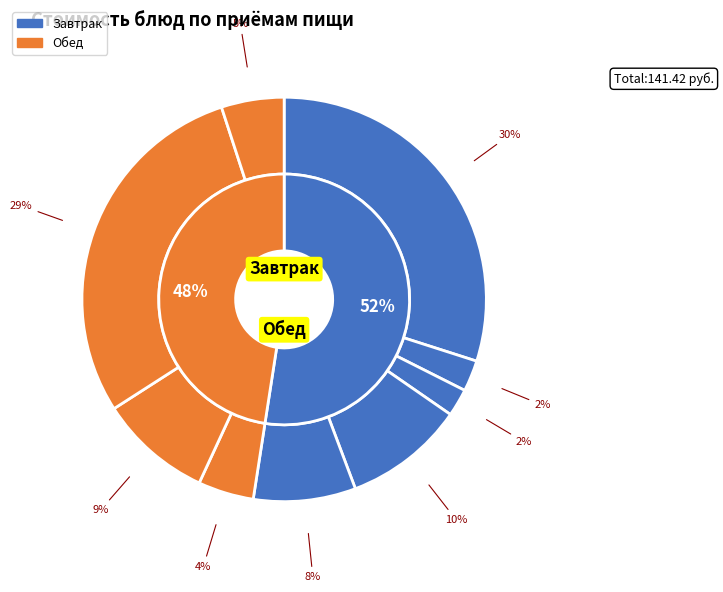

How many segments does this pie chart have?

9